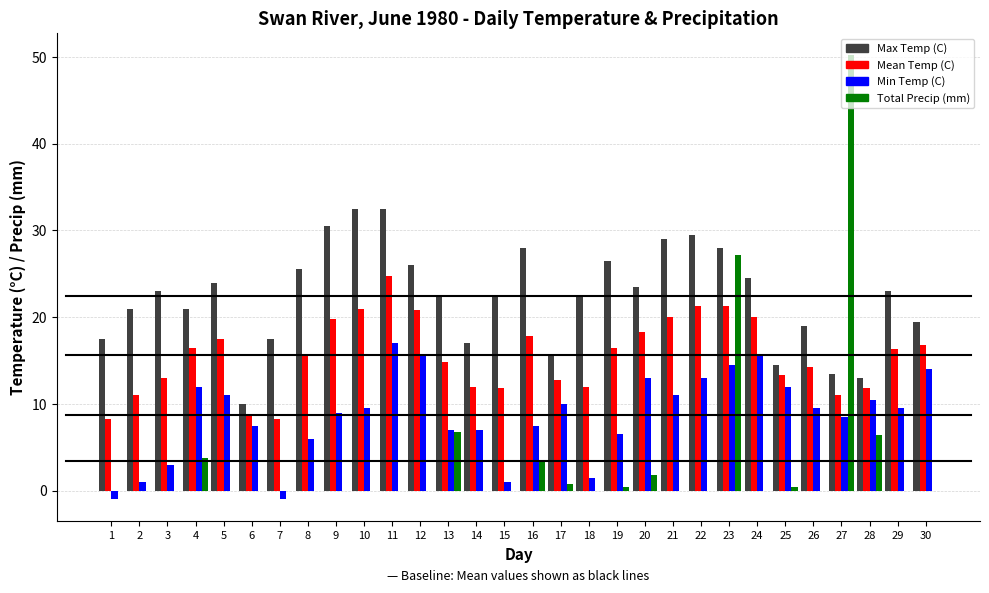

What is the sum of all Total Precip (mm) values?

101.1